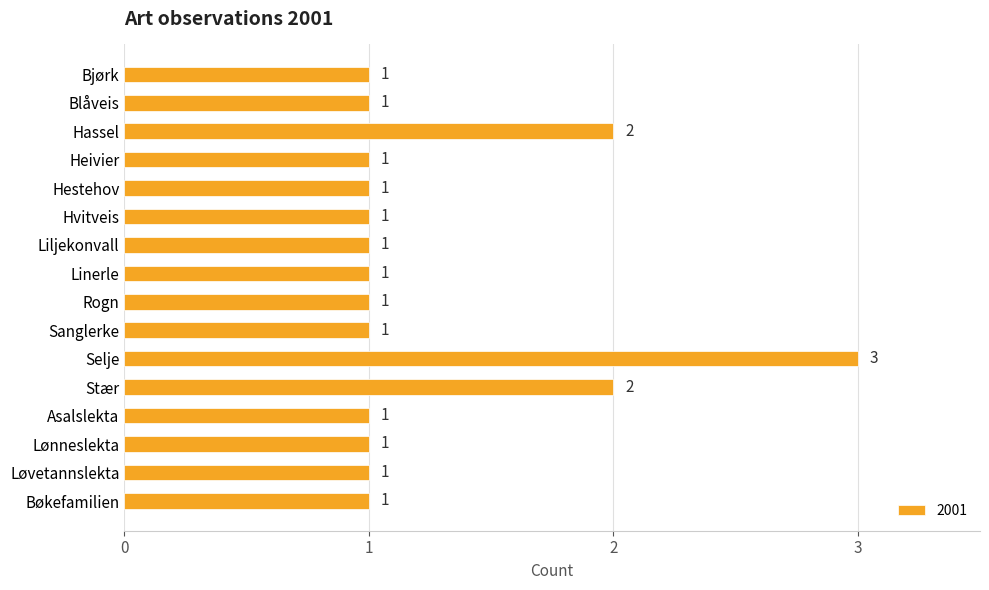

How many distinct data groups are displayed?

1